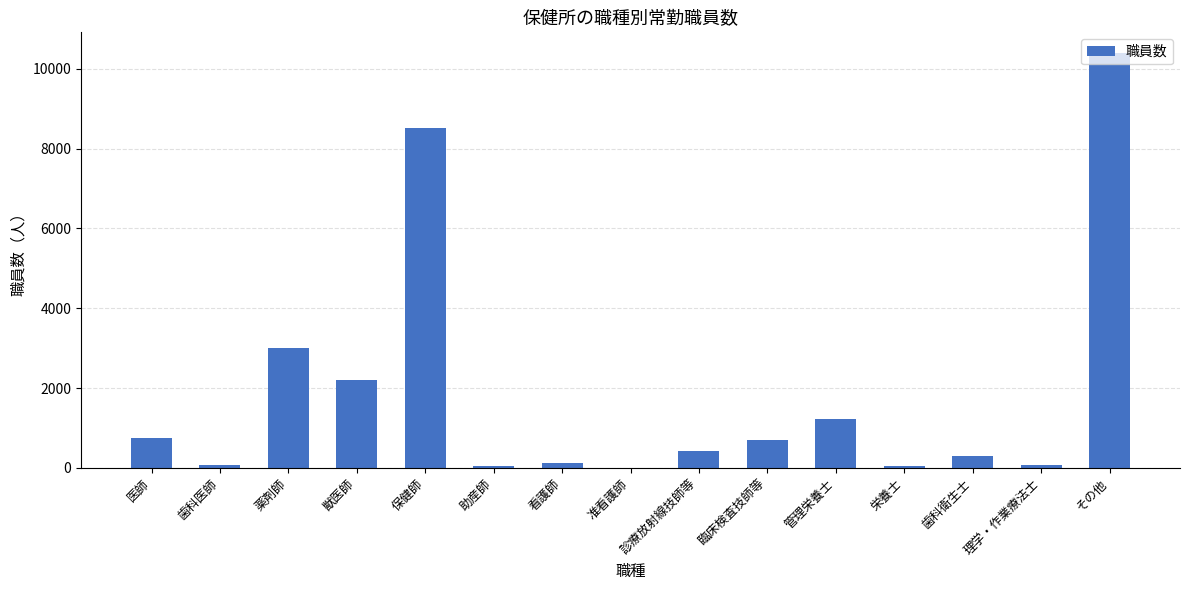

Is it true that the value at 臨床検査技師等 is 362?

False